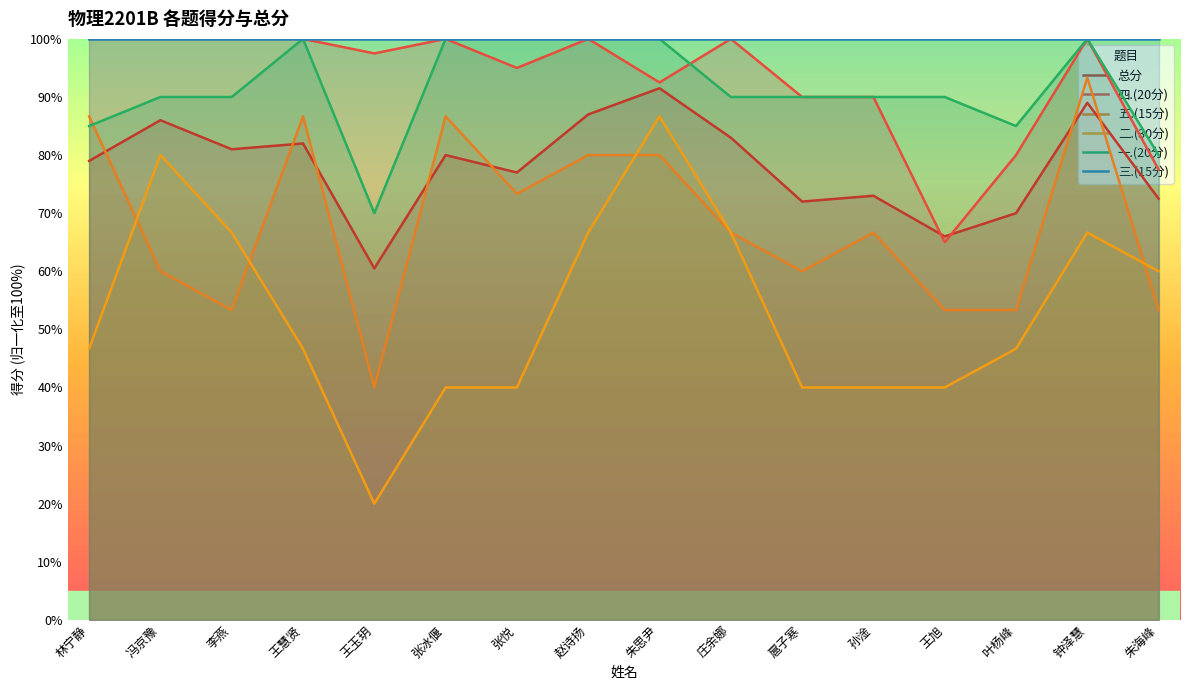

How many values in the 五.(15分) series exceed 66?

9